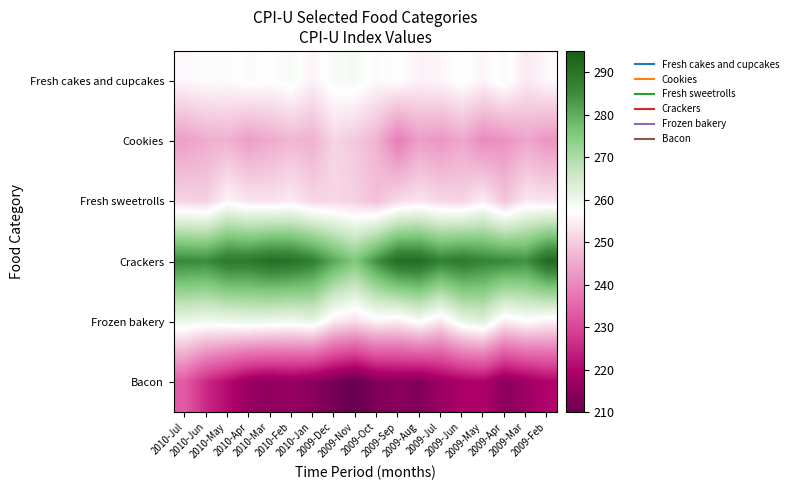

What is the difference between the highest and lowest values at 2009-Jun?

70.1